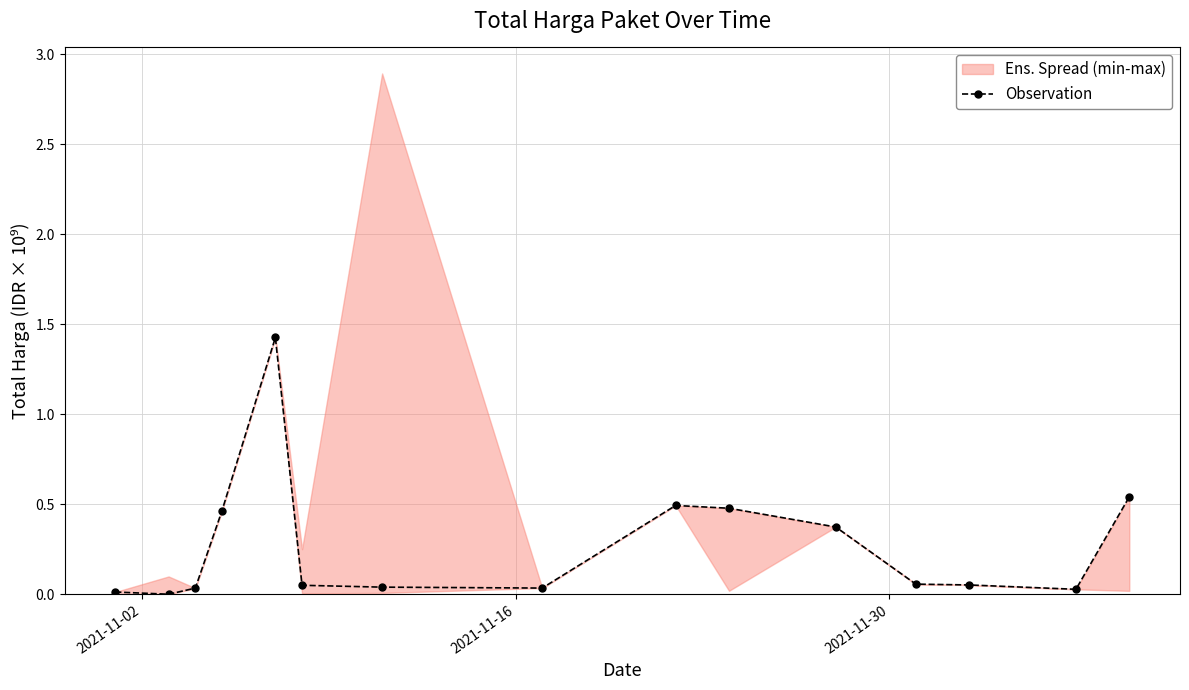

How many lines are shown in the chart?

1